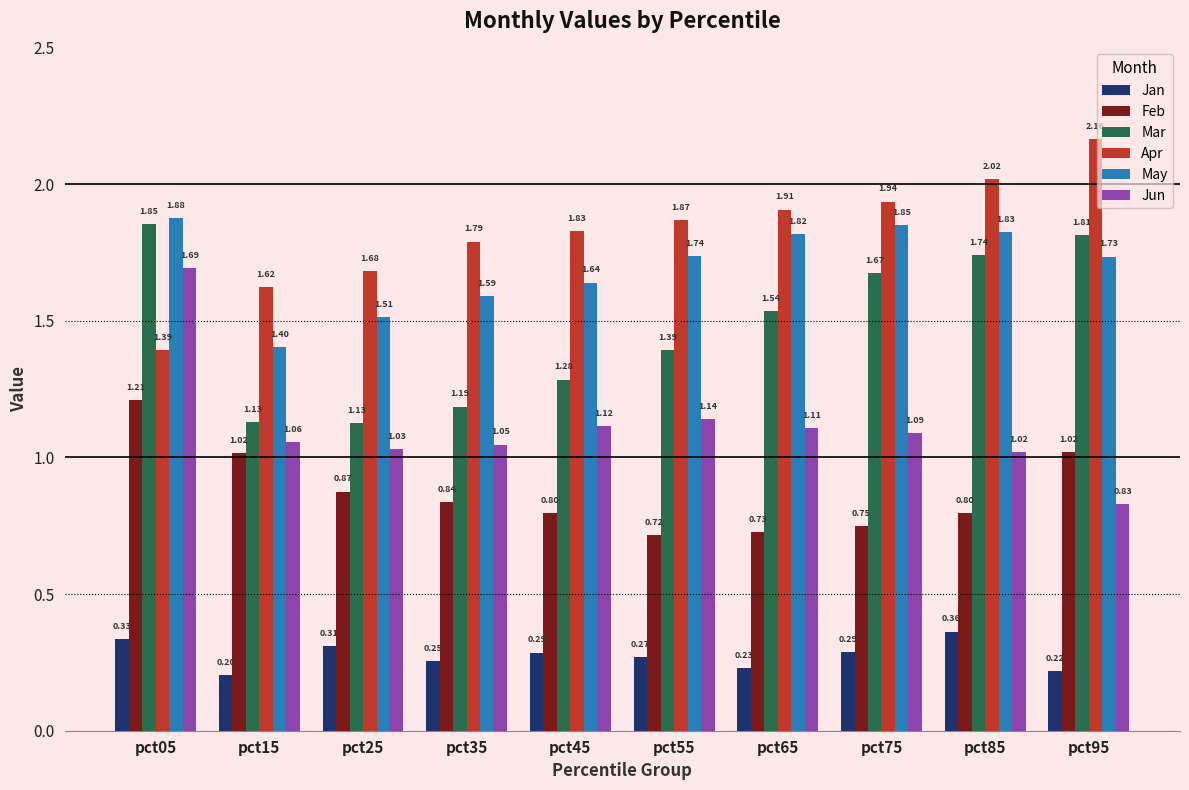

What is the sum of all Apr values?

18.2